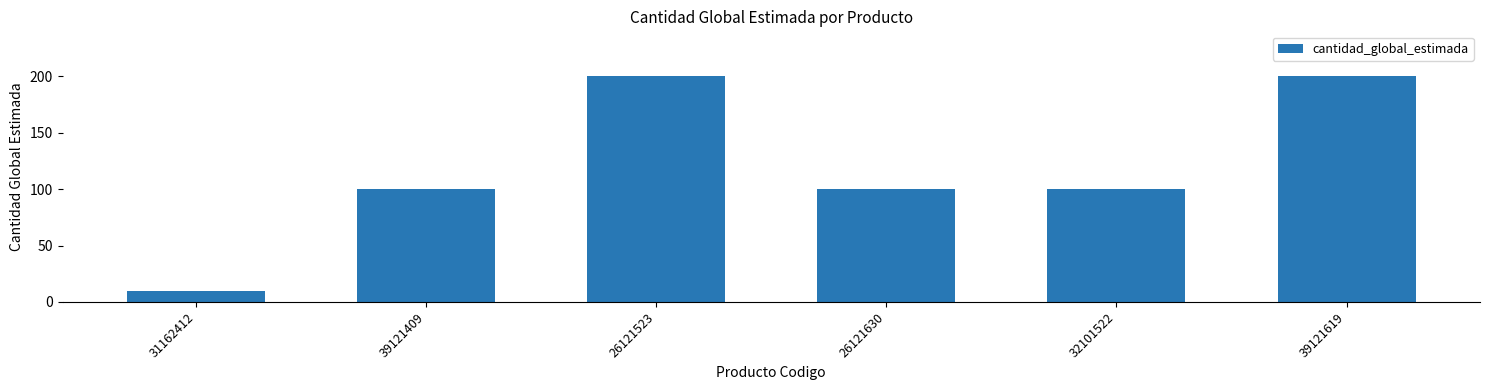

What value does the data have at 26121523, to the nearest 50?

200